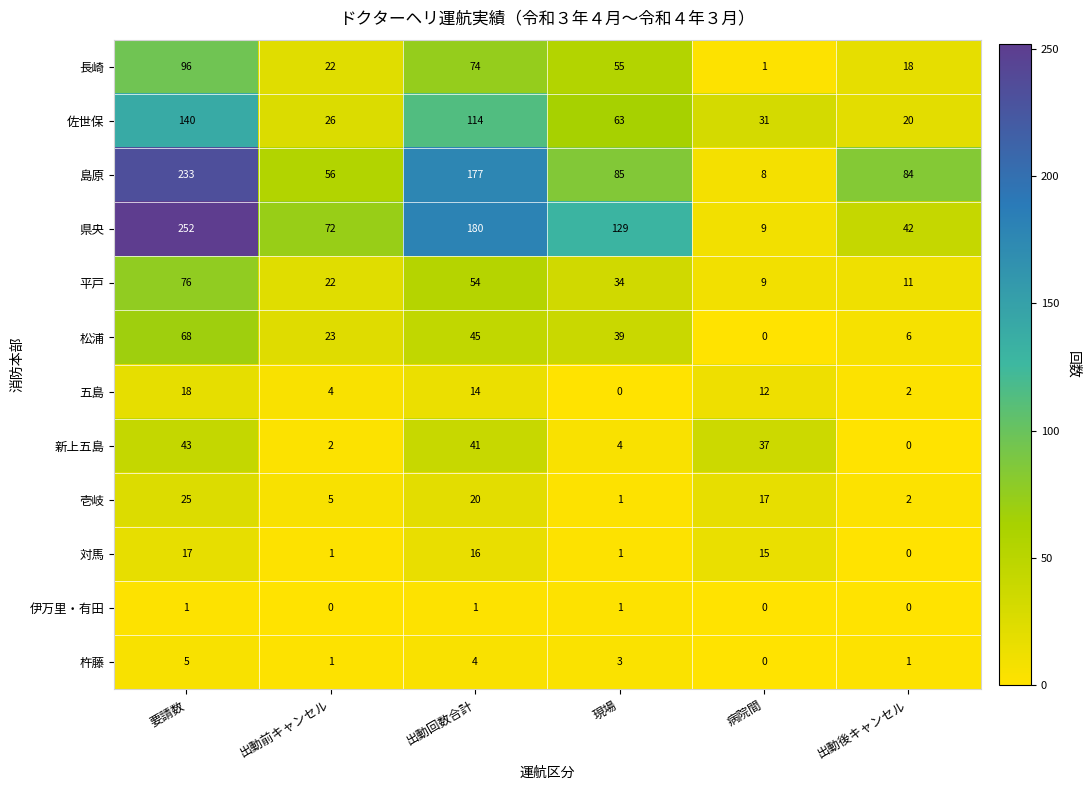

The value of 県央 at 現場 is 129. True or false?

True